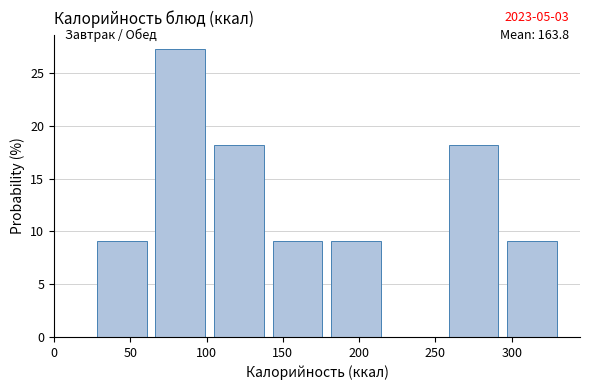

Which range on the x-axis has the tallest bar?

65 to 105